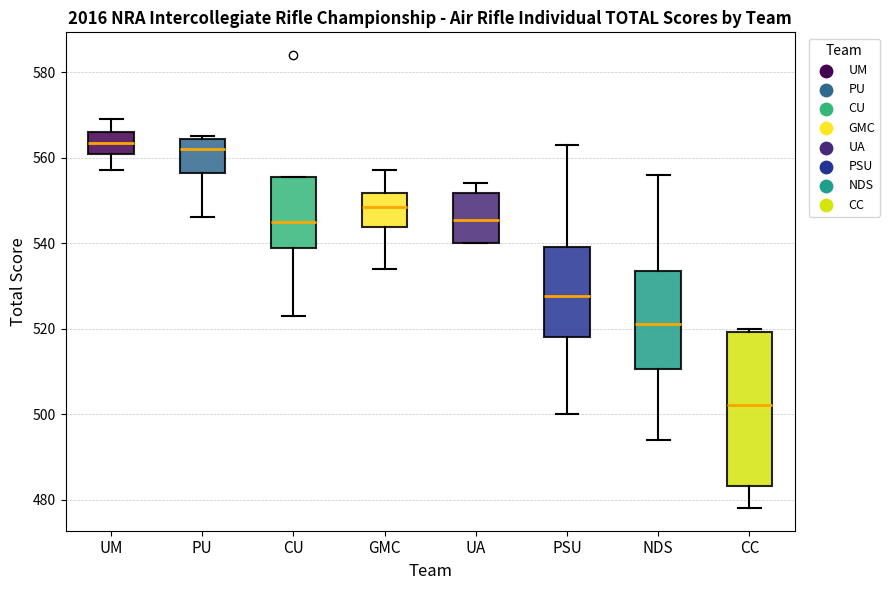

Reading left to right, transcribe this box plot: for each box, give where its median line is, the range the box spans, and where its two whiskers end, as read against the y-axis. The values are not printed on the chart, so give them approximately, as read against the axis.

UM: median 564, box 560 to 566, whiskers 558 to 570
PU: median 562, box 556 to 564, whiskers 546 to 566
CU: median 546, box 538 to 556, whiskers 524 to 556
GMC: median 548, box 544 to 552, whiskers 534 to 558
UA: median 546, box 540 to 552, whiskers 540 to 554
PSU: median 528, box 518 to 540, whiskers 500 to 564
NDS: median 522, box 510 to 534, whiskers 494 to 556
CC: median 502, box 484 to 520, whiskers 478 to 520 (just above the box's upper edge)